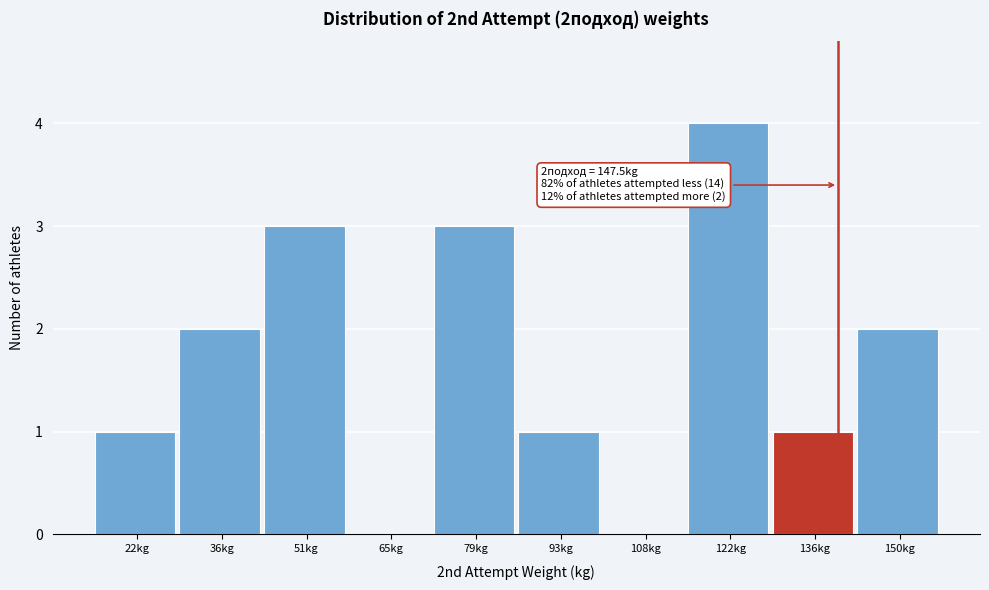

Reading left to right, transcribe all the data shown in this chart.

22kg=1	36kg=2	51kg=3	65kg=0	79kg=3	93kg=1	108kg=0	122kg=4	136kg=1	150kg=2